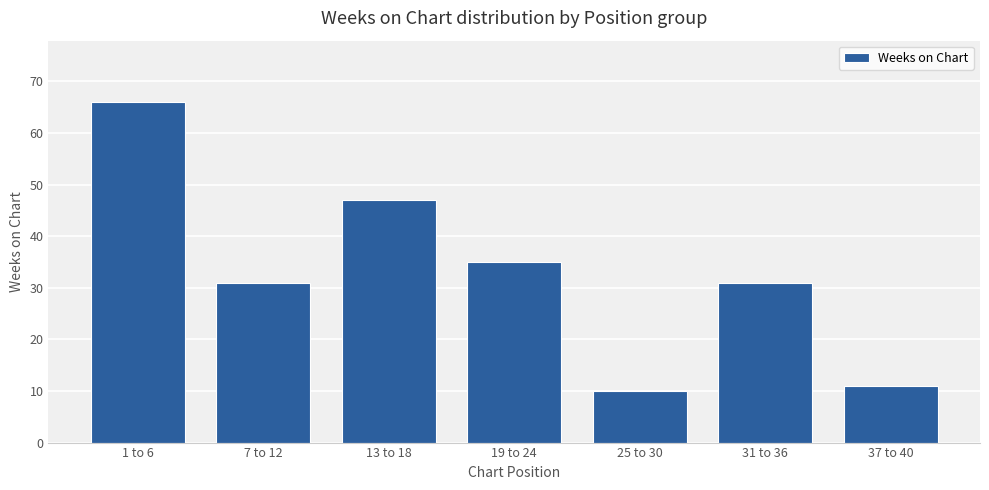

Reading right to left, transcribe all the data shown in this chart.

11	31	10	35	47	31	66